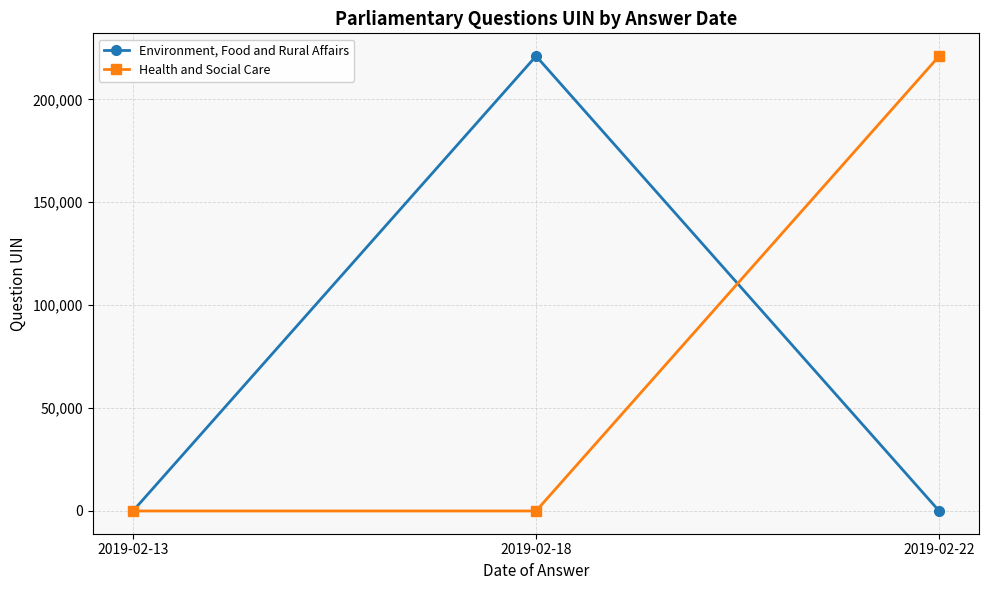

True or false: Health and Social Care has a value of 0 at 2019-02-18.

True